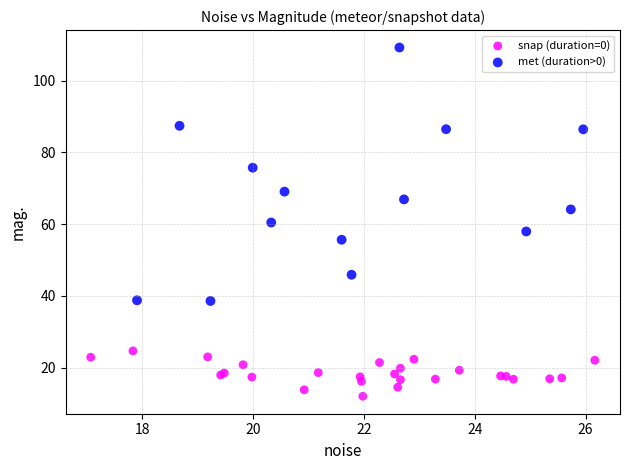

Which series has the largest Y range (max minus min)?

met (duration>0)